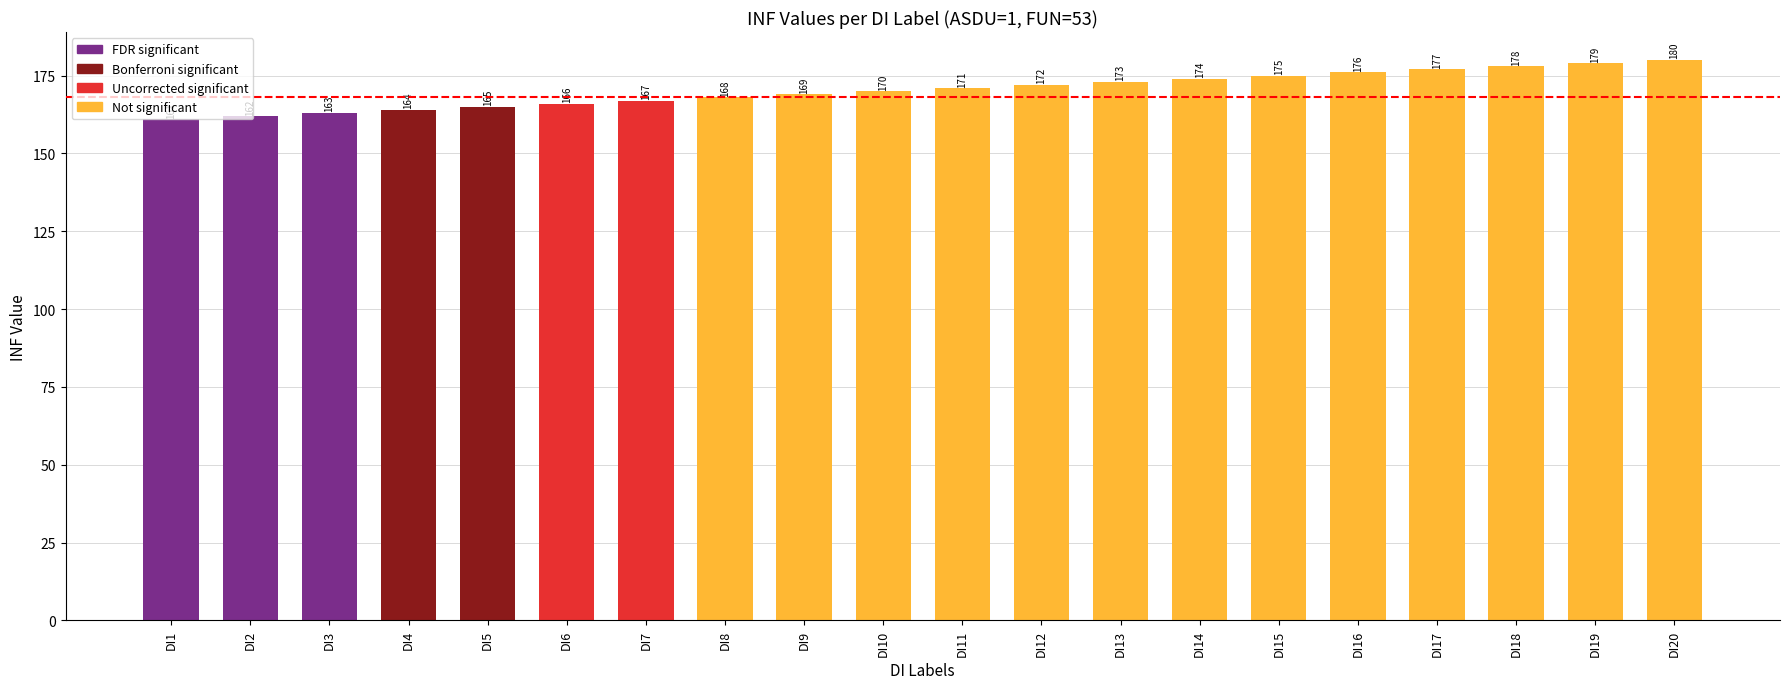

Reading left to right, transcribe all the data shown in this chart.

161	162	163	164	165	166	167	168	169	170	171	172	173	174	175	176	177	178	179	180